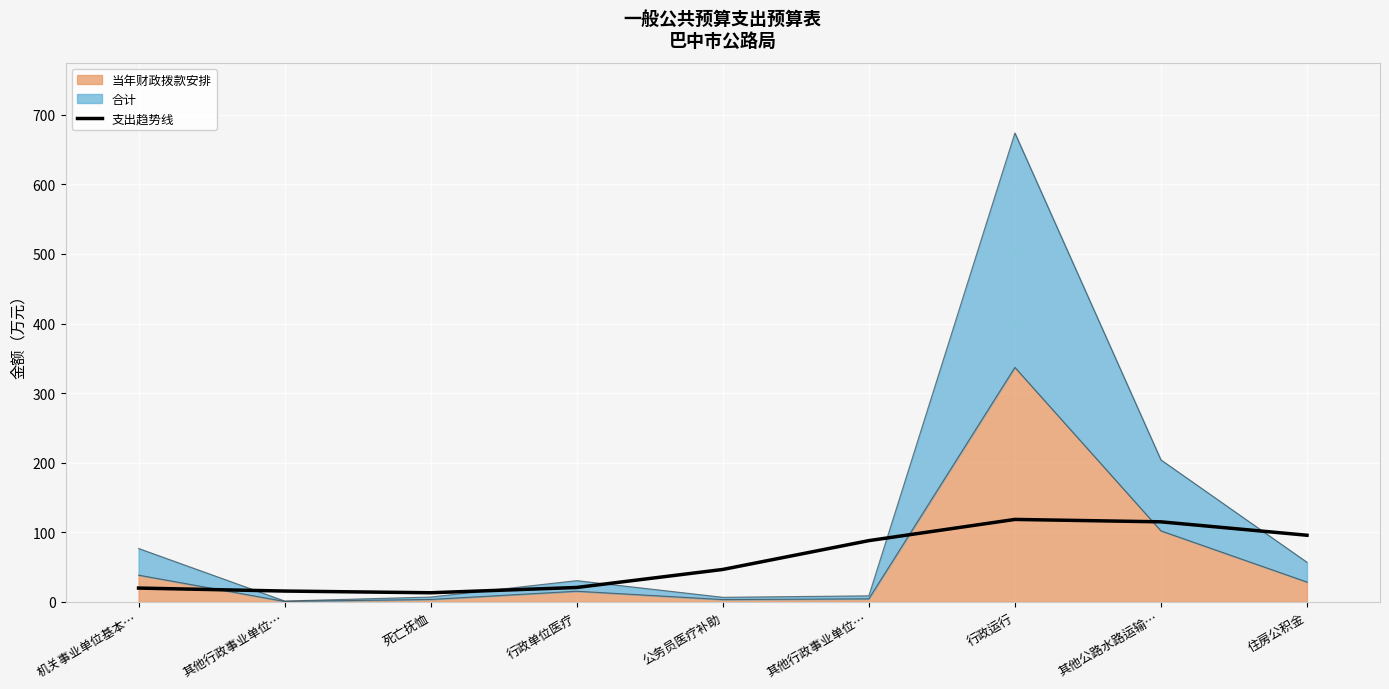

True or false: the data shows 21.4 at 其他行政事业单位….

False